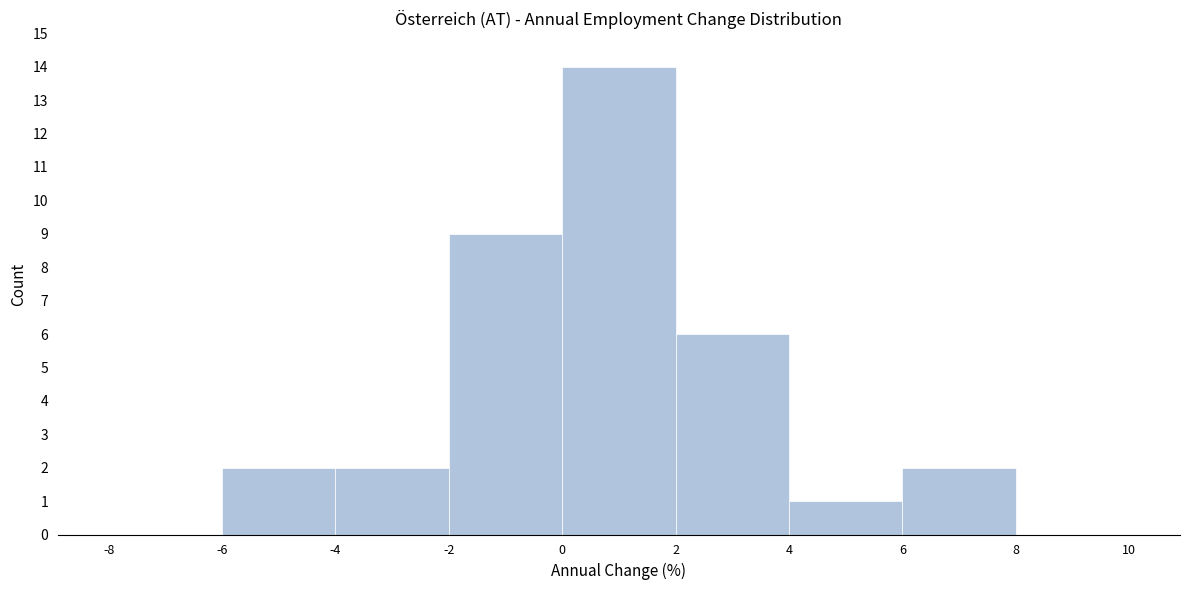

What is the height of the bar covering -6 to -4 on the x-axis? The values are not printed on the chart, so give them approximately, as read against the axis.

2